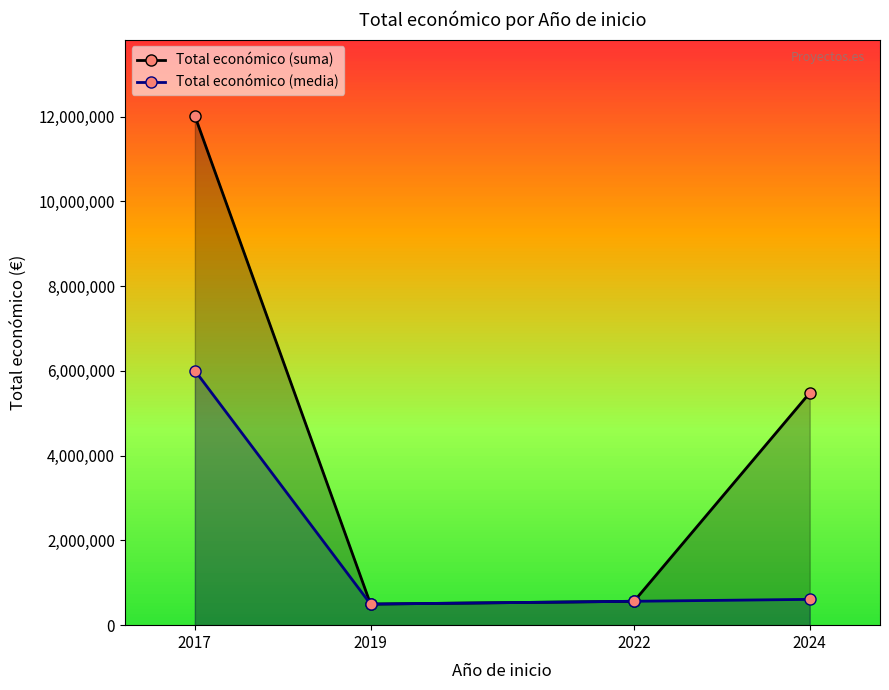

Reading left to right, list all the values displayed in this chart.

Total económico (suma): 12016041.0	497232.0	563721.0	5479700.0
Total económico (media): 6008020.5	497232.0	563721.0	608855.6